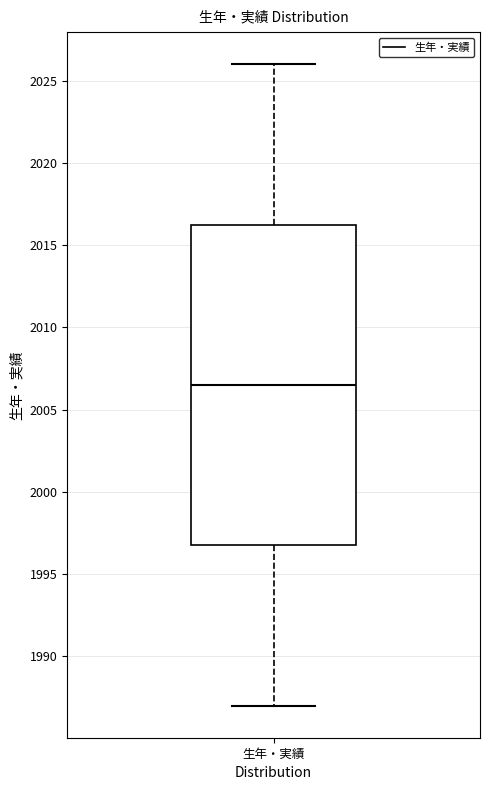

Where does the median line of the box for 生年・実績 sit on the y-axis? The values are not printed on the chart, so give them approximately, as read against the axis.

2006.5